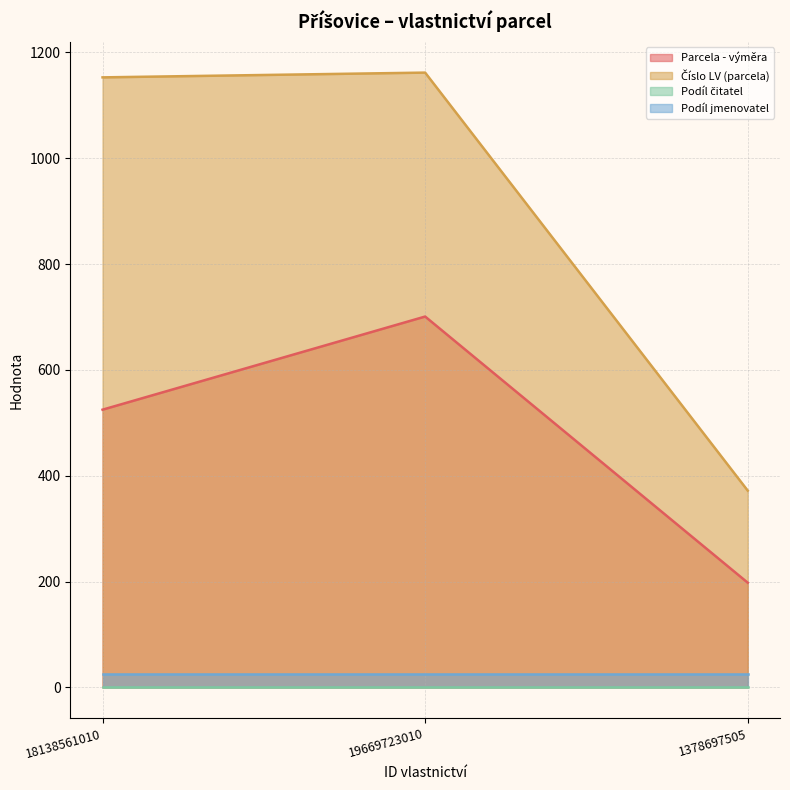

Is it true that Číslo LV (parcela) equals 283 at 19669723010?

False